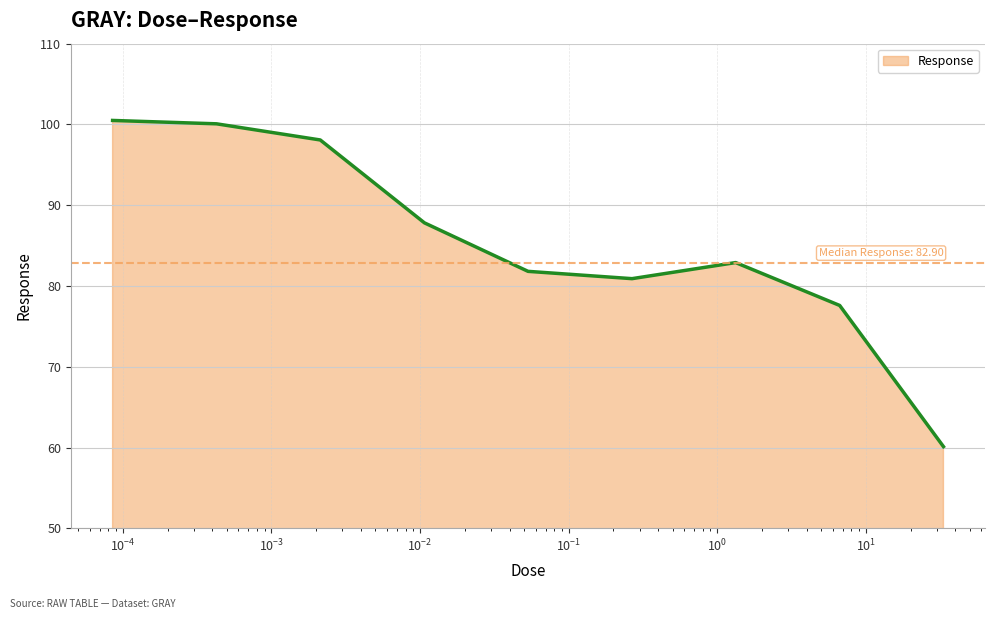

What is the greatest value displayed?

100.5